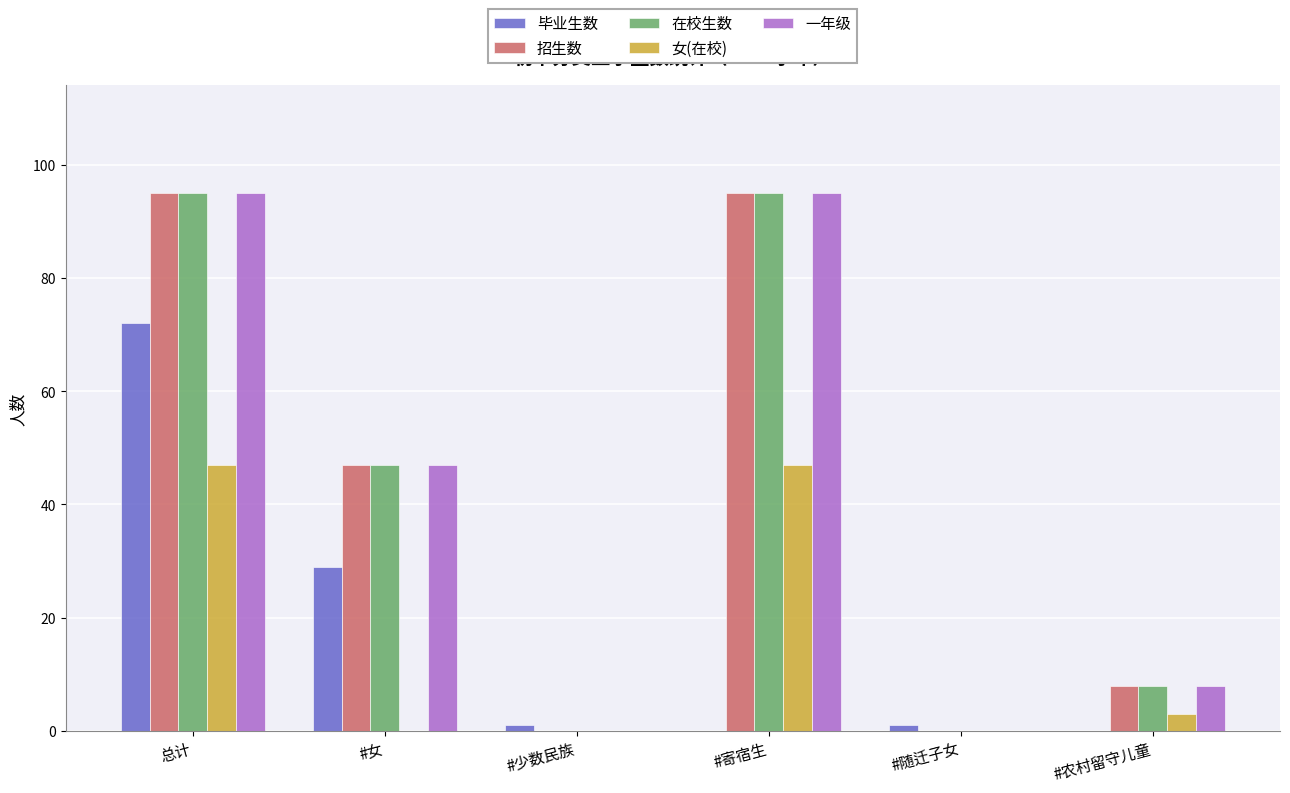

Reading left to right, what are all the values shown in this chart?

毕业生数: 总计=72	#女=29	#少数民族=1	#寄宿生=0	#随迁子女=1	#农村留守儿童=0
招生数: 总计=95	#女=47	#少数民族=0	#寄宿生=95	#随迁子女=0	#农村留守儿童=8
在校生数: 总计=95	#女=47	#少数民族=0	#寄宿生=95	#随迁子女=0	#农村留守儿童=8
女(在校): 总计=47	#女=0	#少数民族=0	#寄宿生=47	#随迁子女=0	#农村留守儿童=3
一年级: 总计=95	#女=47	#少数民族=0	#寄宿生=95	#随迁子女=0	#农村留守儿童=8